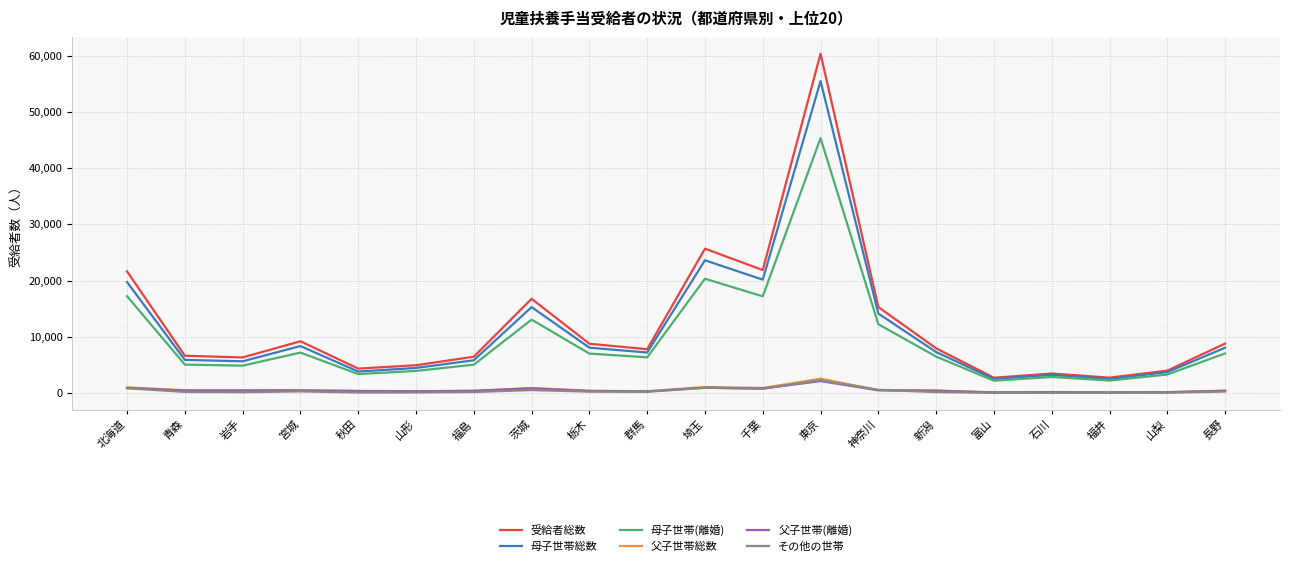

Which series has the largest range (max minus min)?

受給者総数